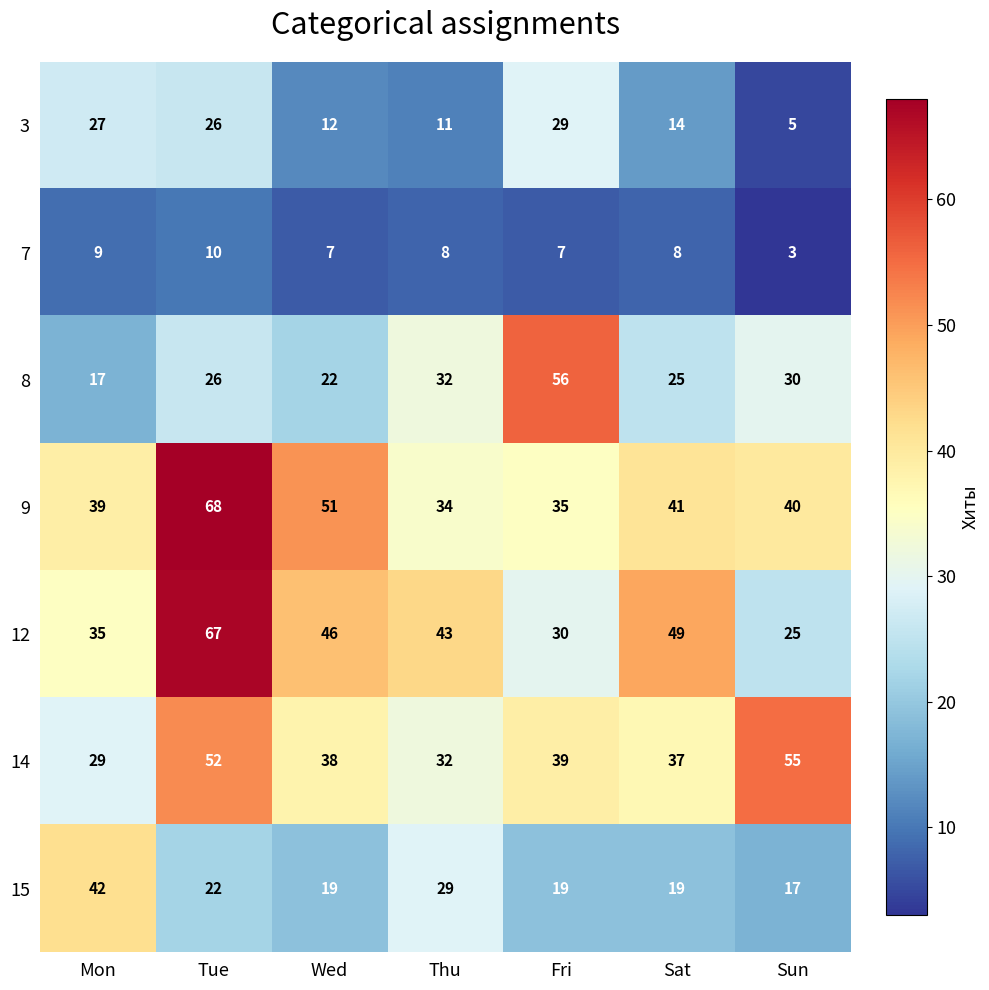

The 15 series shows 19 at Sat. True or false?

True